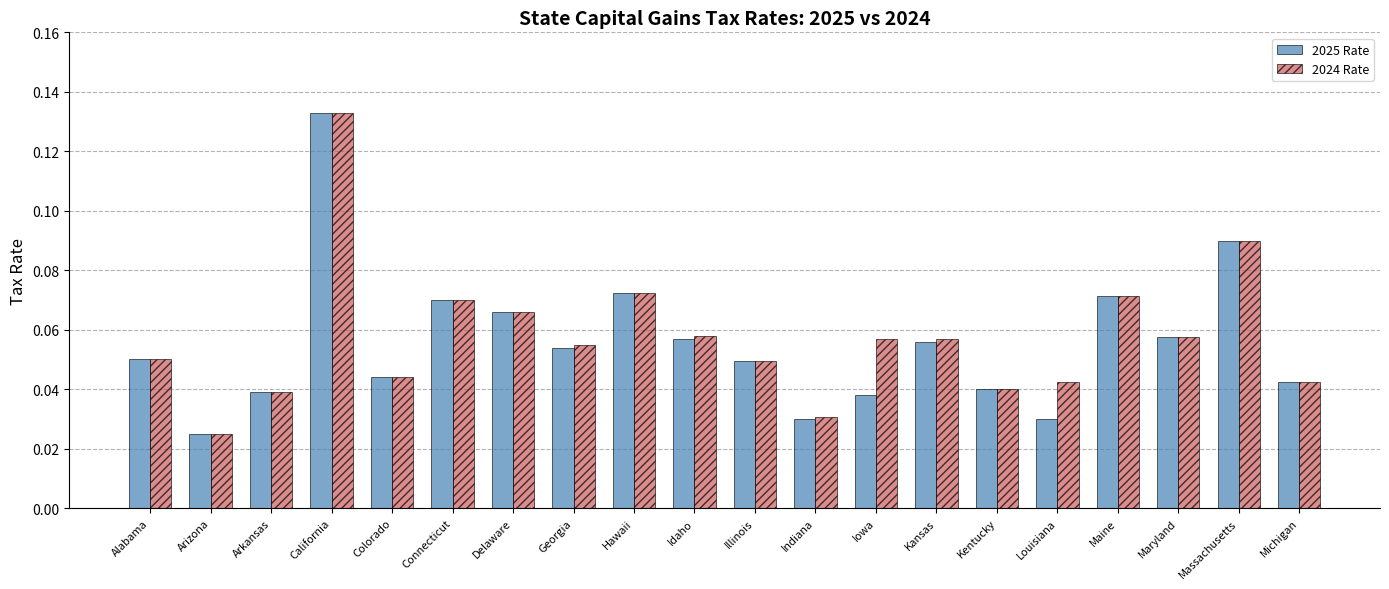

Is the value of 2025 Rate at Indiana greater than the value of 2024 Rate at Louisiana?

No